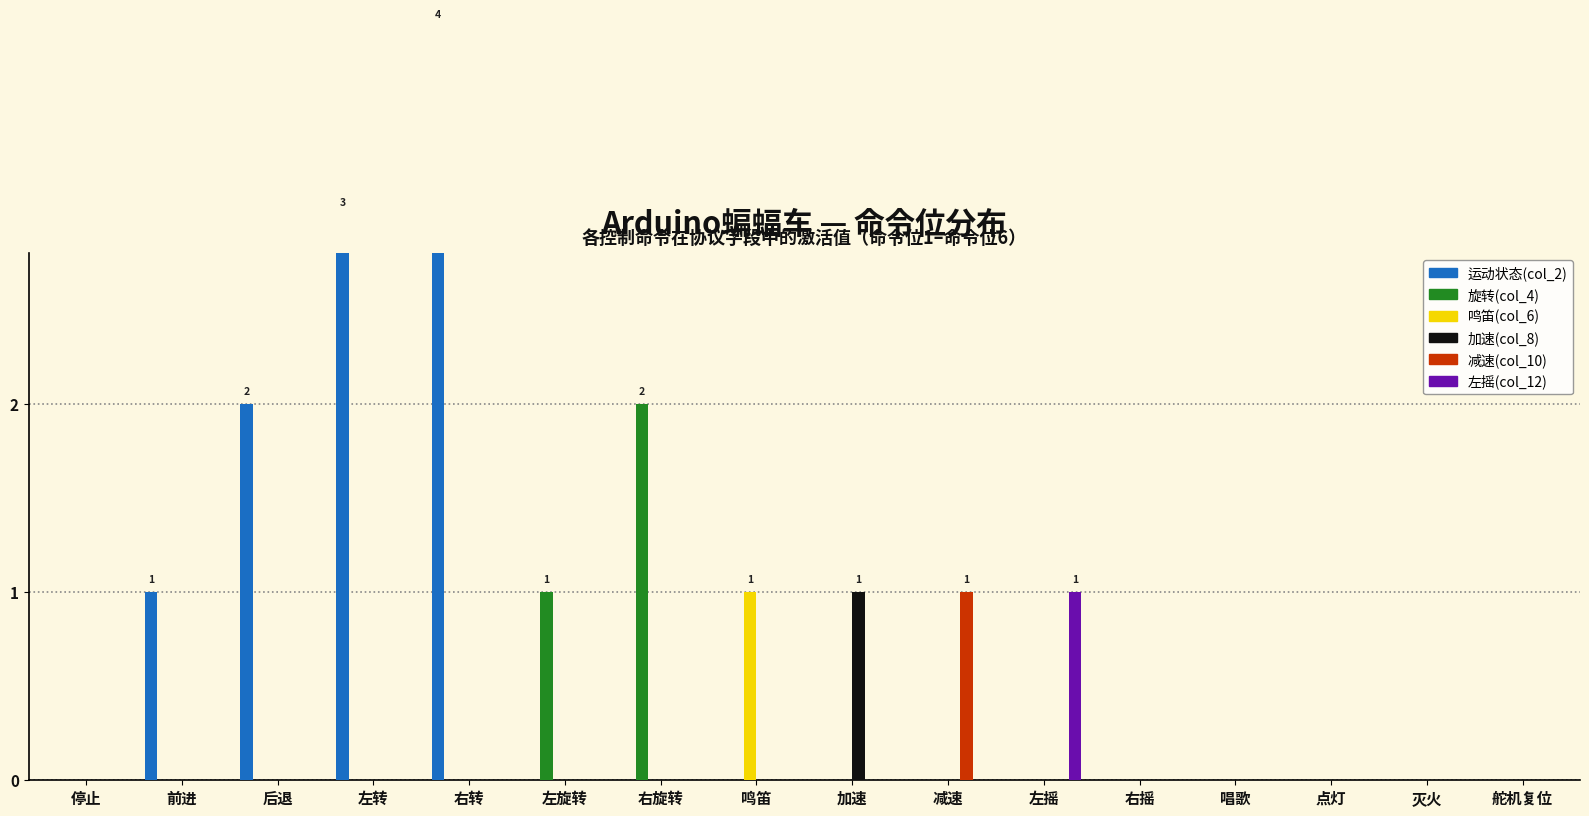

Between 左旋转 and 灭火, which is larger?

左旋转